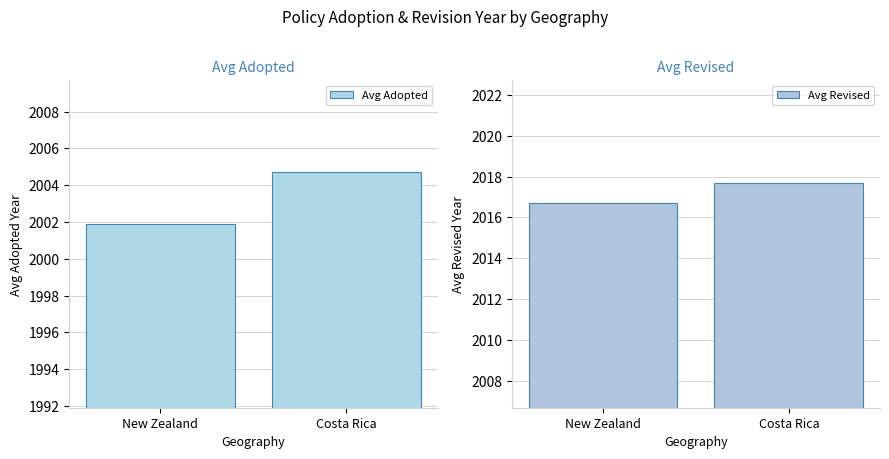

Is the value of Avg Adopted at New Zealand greater than the value of Avg Revised at New Zealand?

No